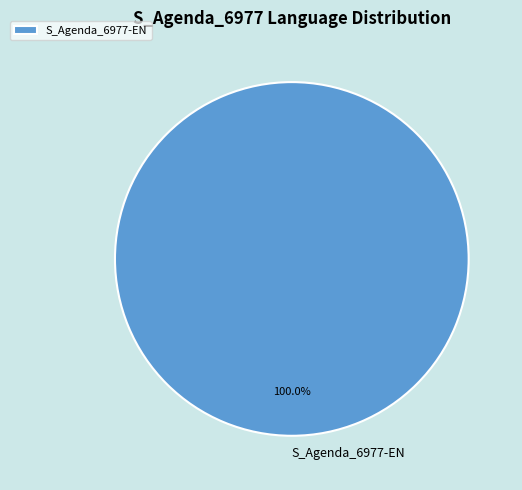

Which slice represents more than half of the pie?

S_Agenda_6977-EN